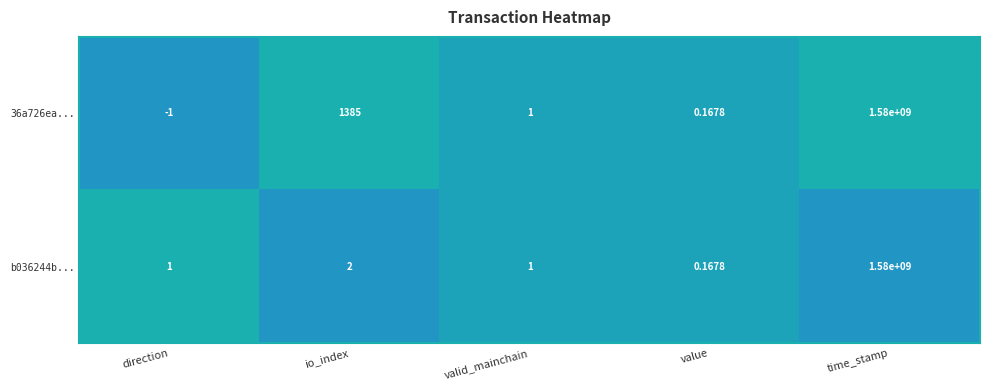

At which label is b036244b... closest to 790000000?

io_index